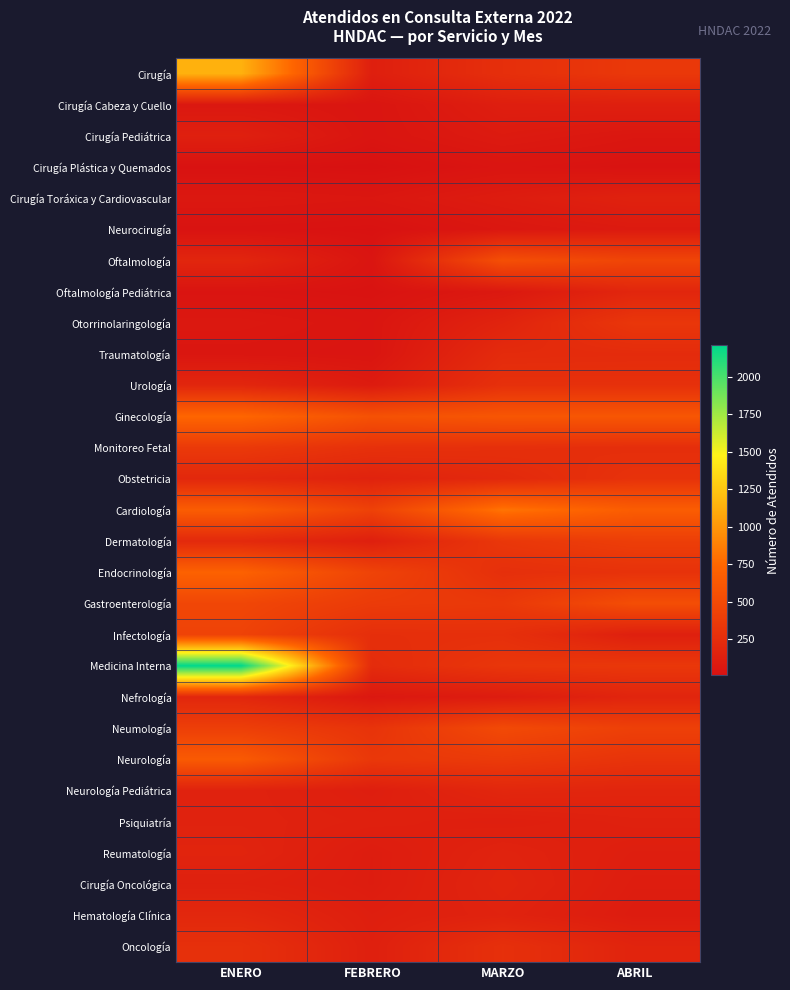

What is the smallest value displayed?

8